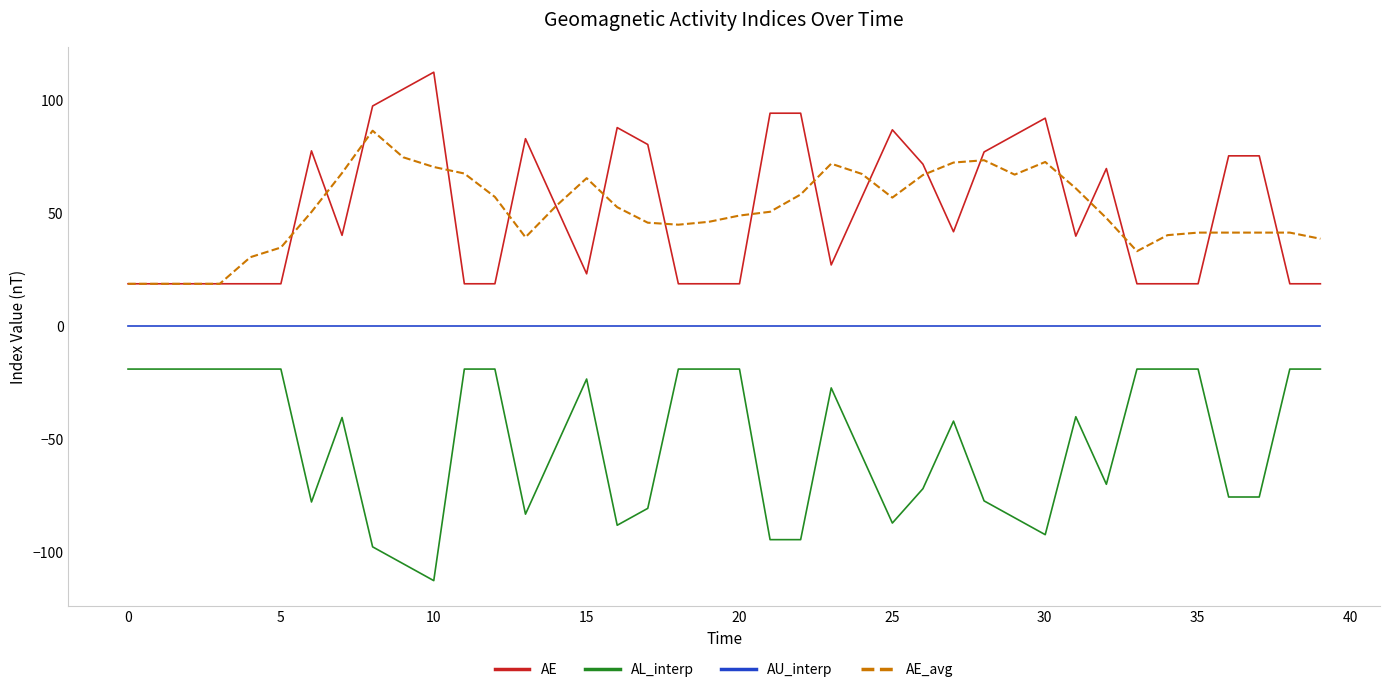

How many series are shown in this chart?

4